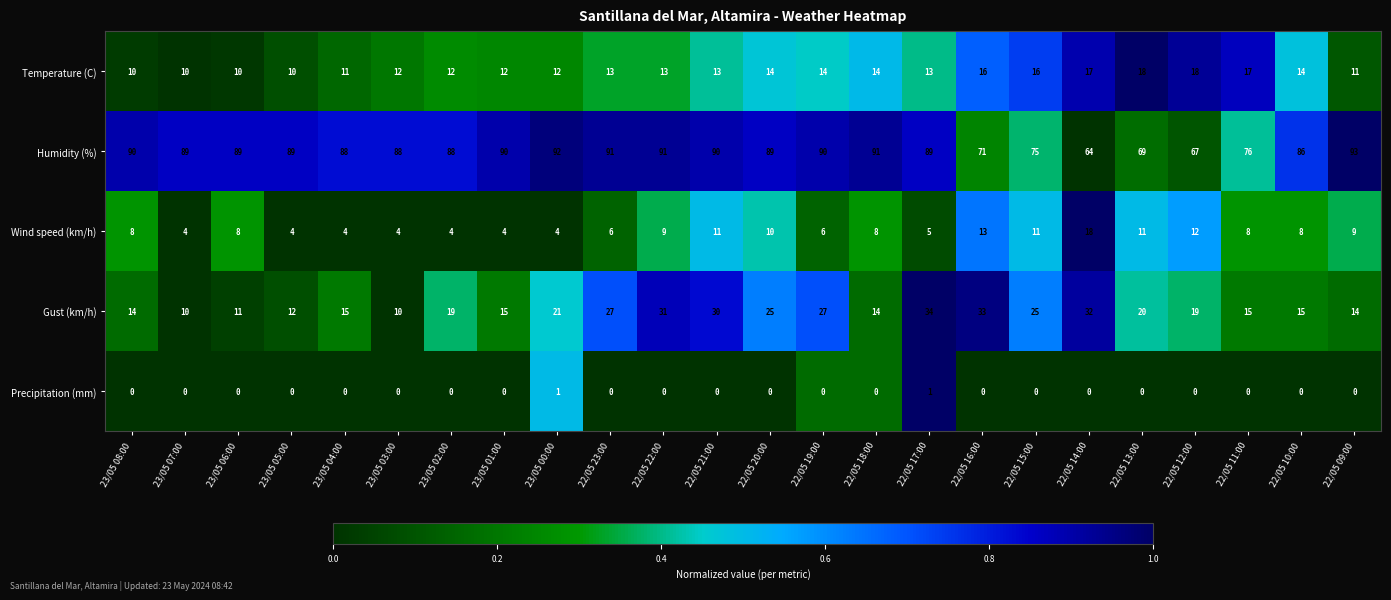

At 23/05 02:00, list the series in order from largest to smallest.

Humidity (%), Gust (km/h), Temperature (C), Wind speed (km/h), Precipitation (mm)